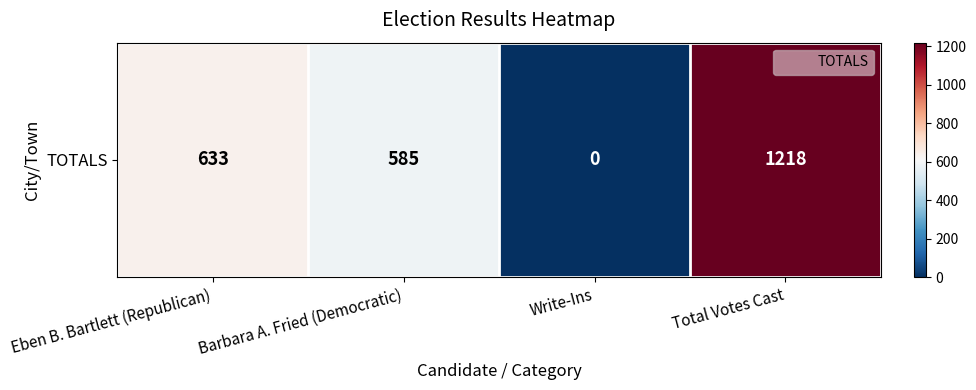

What is the sum of all values?

2436